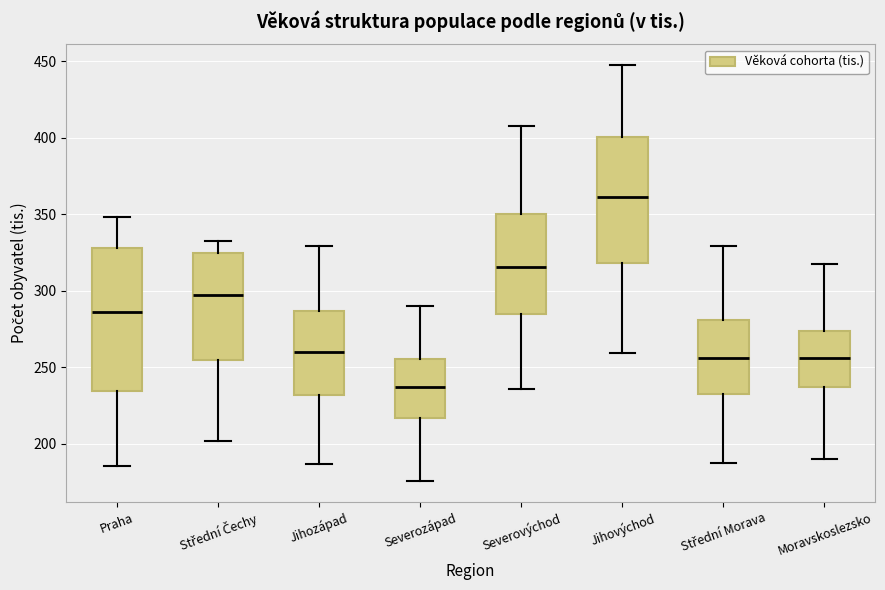

Reading left to right, read every box against the y-axis: the position of its median line, the range the box covers, and the ends of its whiskers. The values are not printed on the chart, so give them approximately, as read against the axis.

Praha: median 285, box 235 to 330, whiskers 185 to 350
Střední Čechy: median 295, box 255 to 325, whiskers 200 to 335
Jihozápad: median 260, box 230 to 285, whiskers 185 to 330
Severozápad: median 235, box 215 to 255, whiskers 175 to 290
Severovýchod: median 315, box 285 to 350, whiskers 235 to 405
Jihovýchod: median 360, box 320 to 400, whiskers 260 to 445
Střední Morava: median 255, box 230 to 280, whiskers 185 to 330
Moravskoslezsko: median 255, box 235 to 275, whiskers 190 to 315